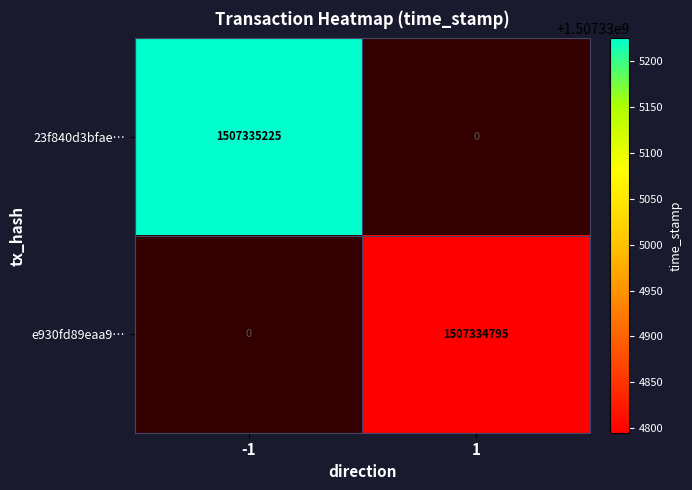

Which series has the largest total across all categories?

23f840d3bfae…